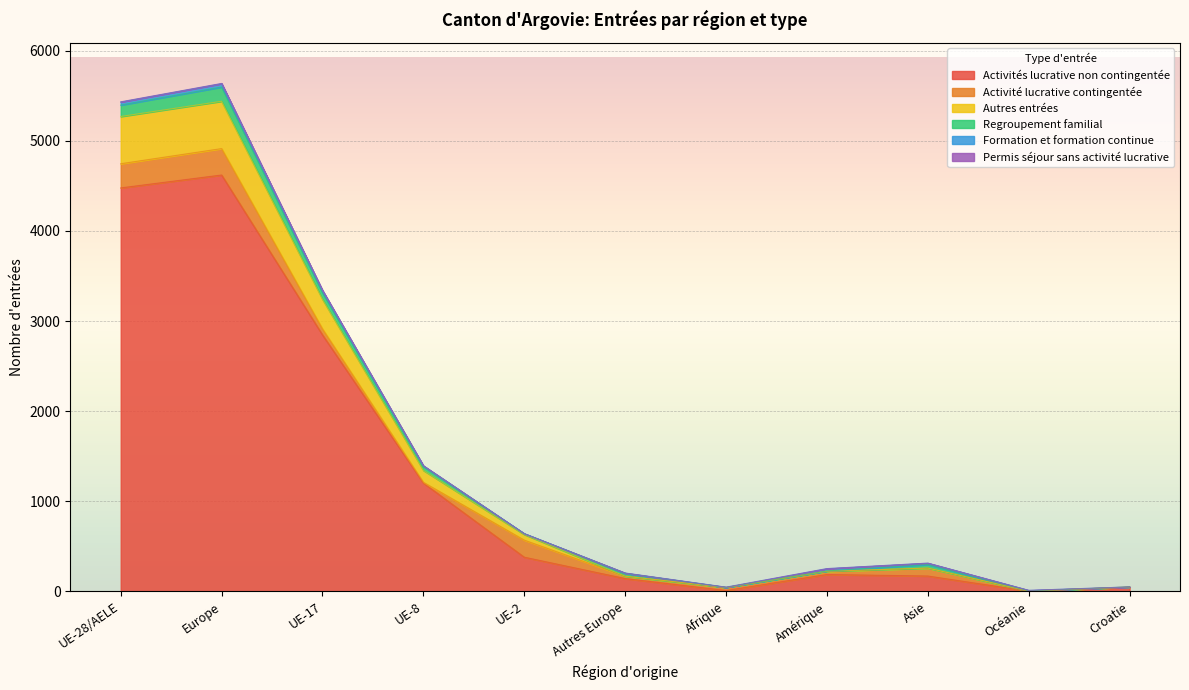

What is the difference between the maximum and minimum values in the Autres entrées series?

525